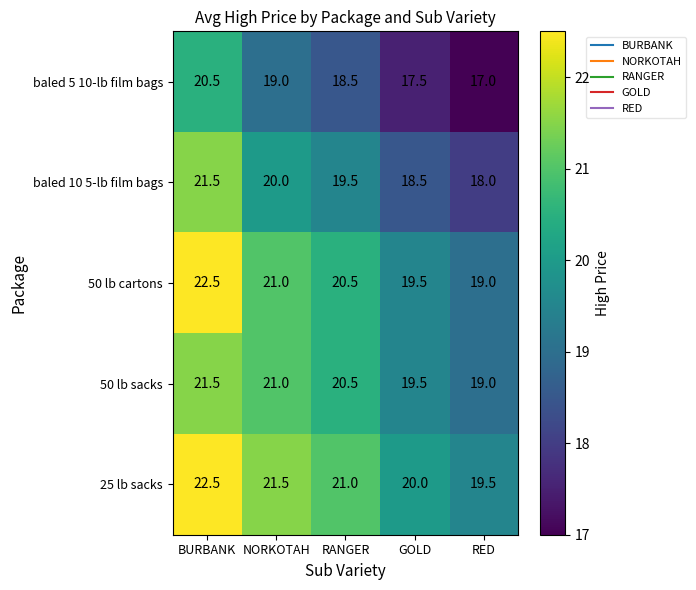

Reading left to right, extract all data points from this chart.

baled 5 10-lb film bags: BURBANK=20.5	NORKOTAH=19.0	RANGER=18.5	GOLD=17.5	RED=17.0
baled 10 5-lb film bags: BURBANK=21.5	NORKOTAH=20.0	RANGER=19.5	GOLD=18.5	RED=18.0
50 lb cartons: BURBANK=22.5	NORKOTAH=21.0	RANGER=20.5	GOLD=19.5	RED=19.0
50 lb sacks: BURBANK=21.5	NORKOTAH=21.0	RANGER=20.5	GOLD=19.5	RED=19.0
25 lb sacks: BURBANK=22.5	NORKOTAH=21.5	RANGER=21.0	GOLD=20.0	RED=19.5